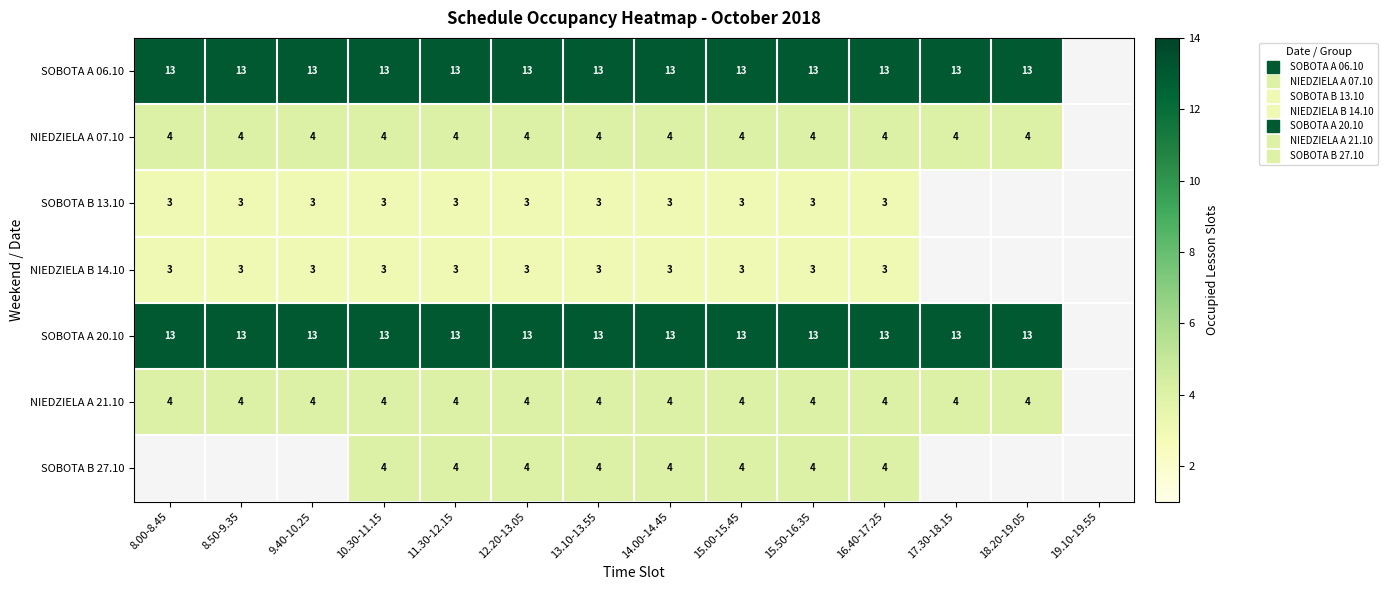

Which category has the highest value in the SOBOTA A 06.10 series?

8.00-8.45